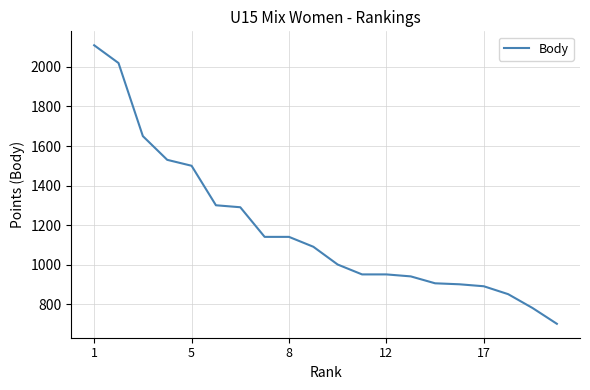

What is the maximum value shown in the chart?

2110